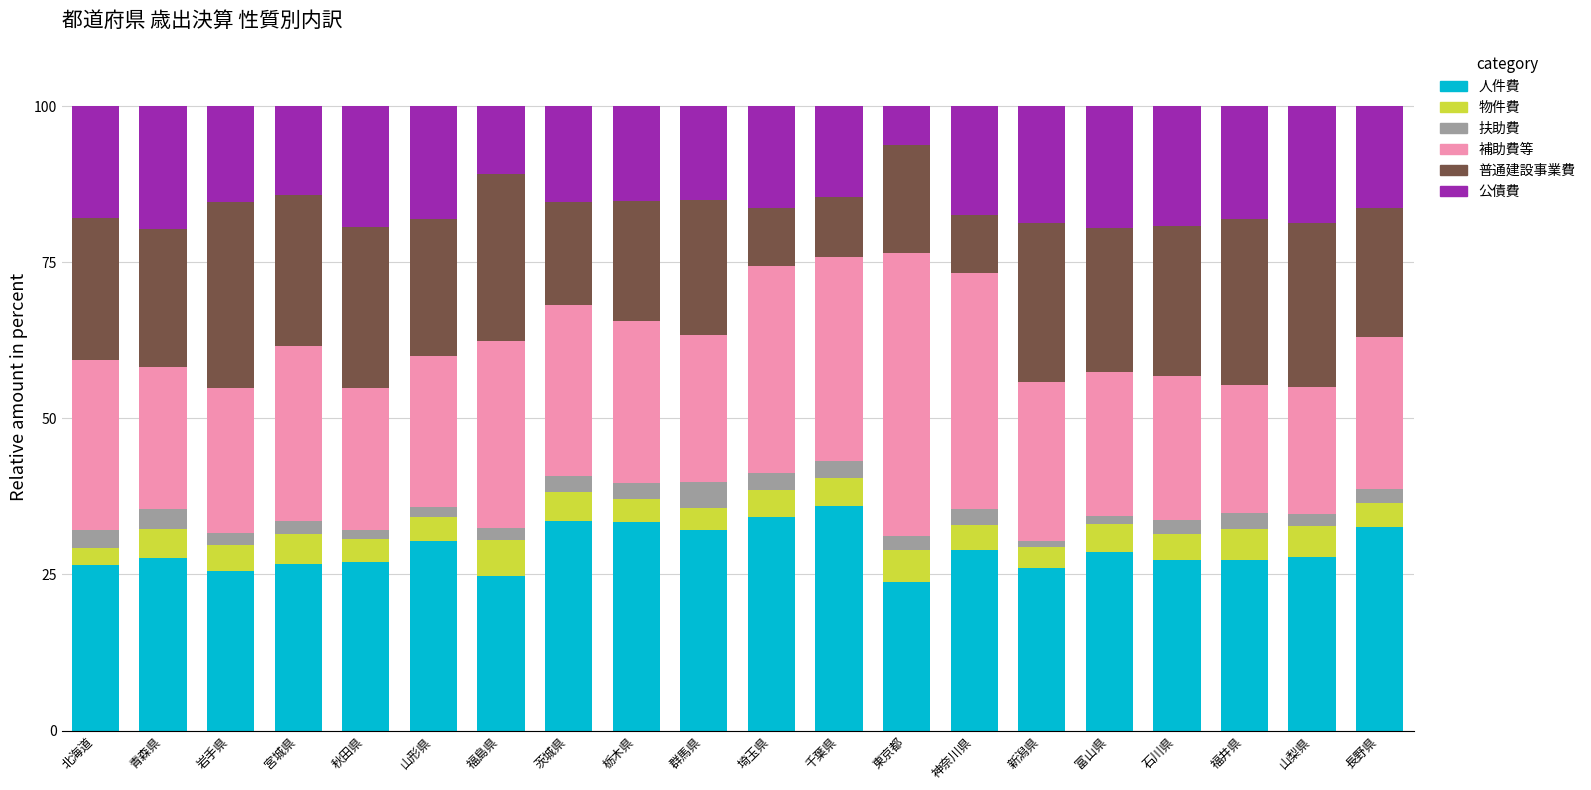

What is the total value across all series at 東京都?

100.0